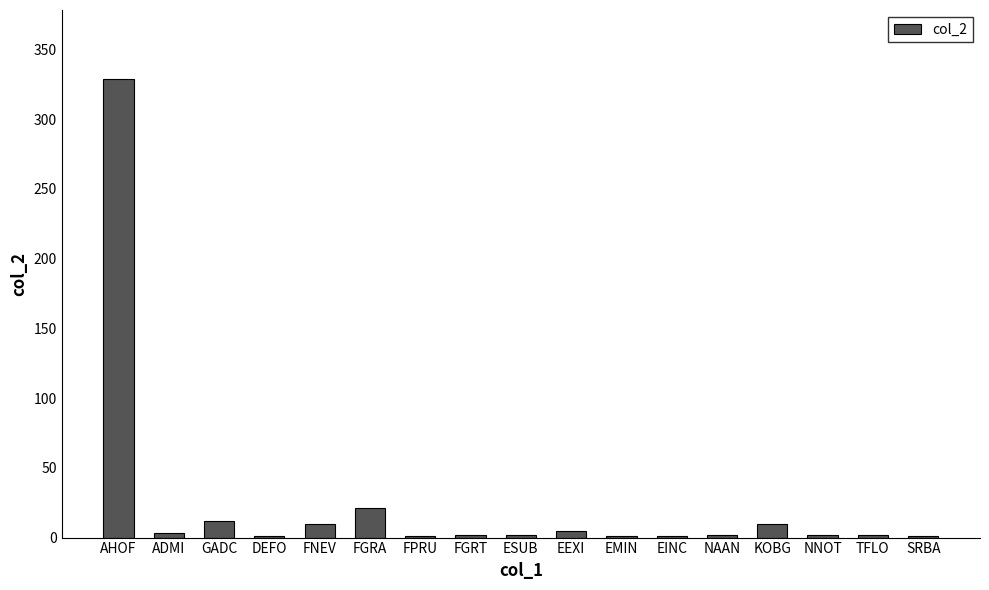

Between FGRA and AHOF, which is larger?

AHOF